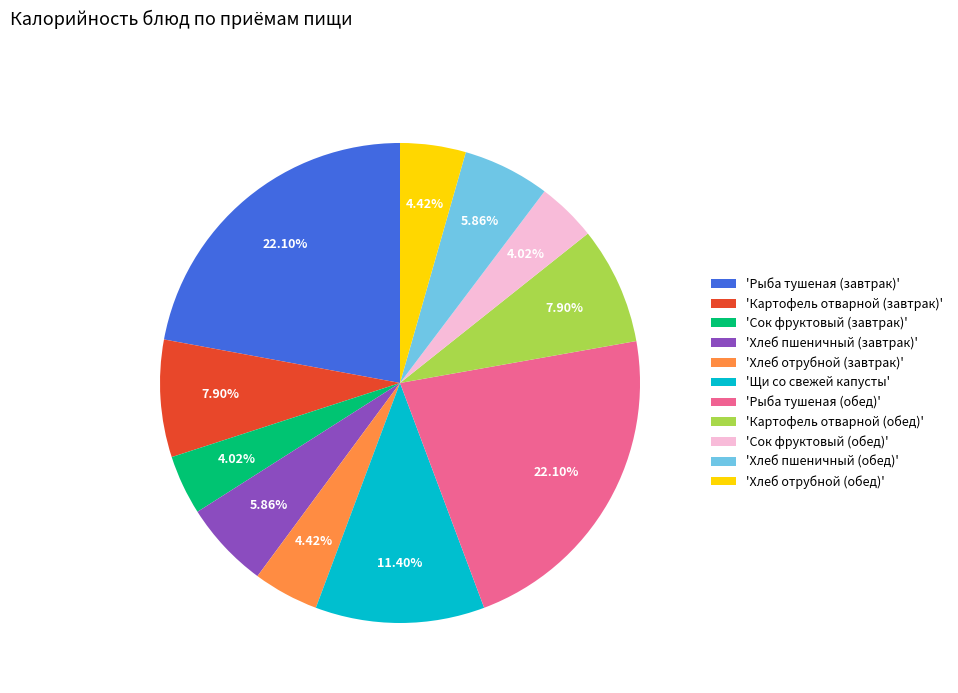

Does 'Хлеб отрубной (обед)' represent more than half of the total?

No